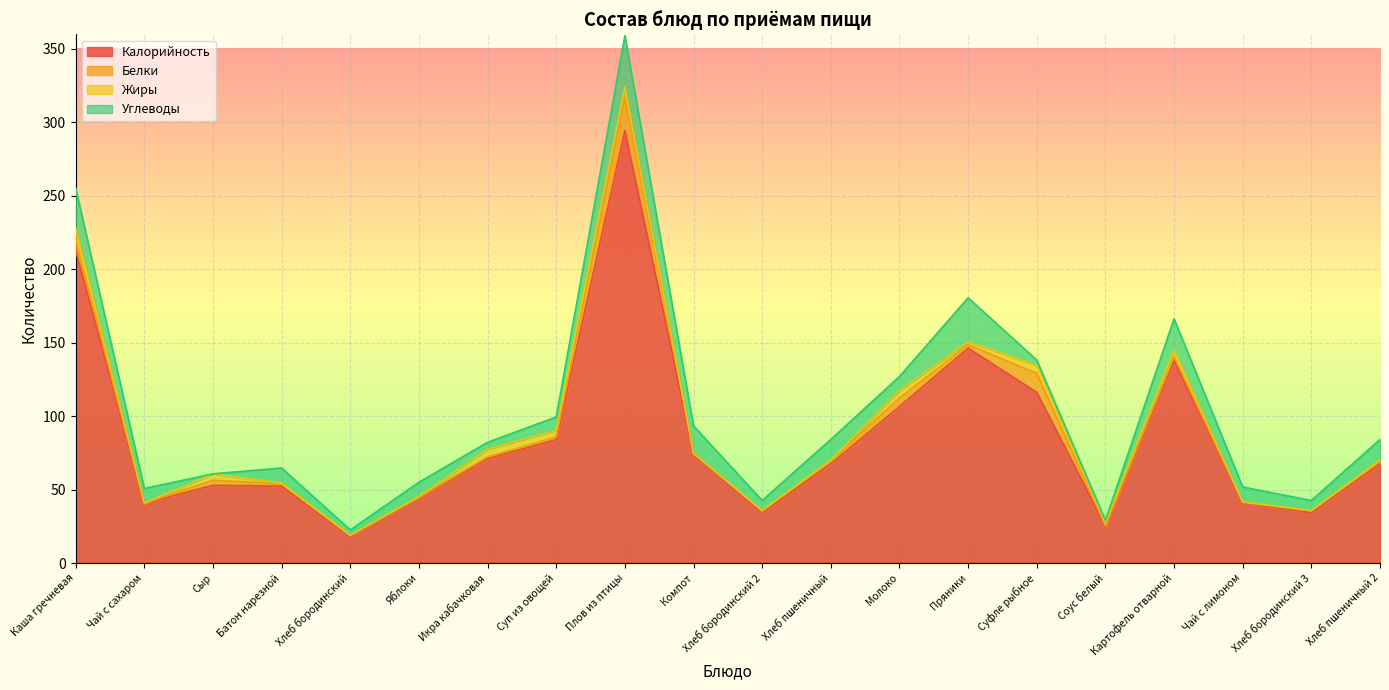

At which category is the sum across all series the highest?

Плов из птицы